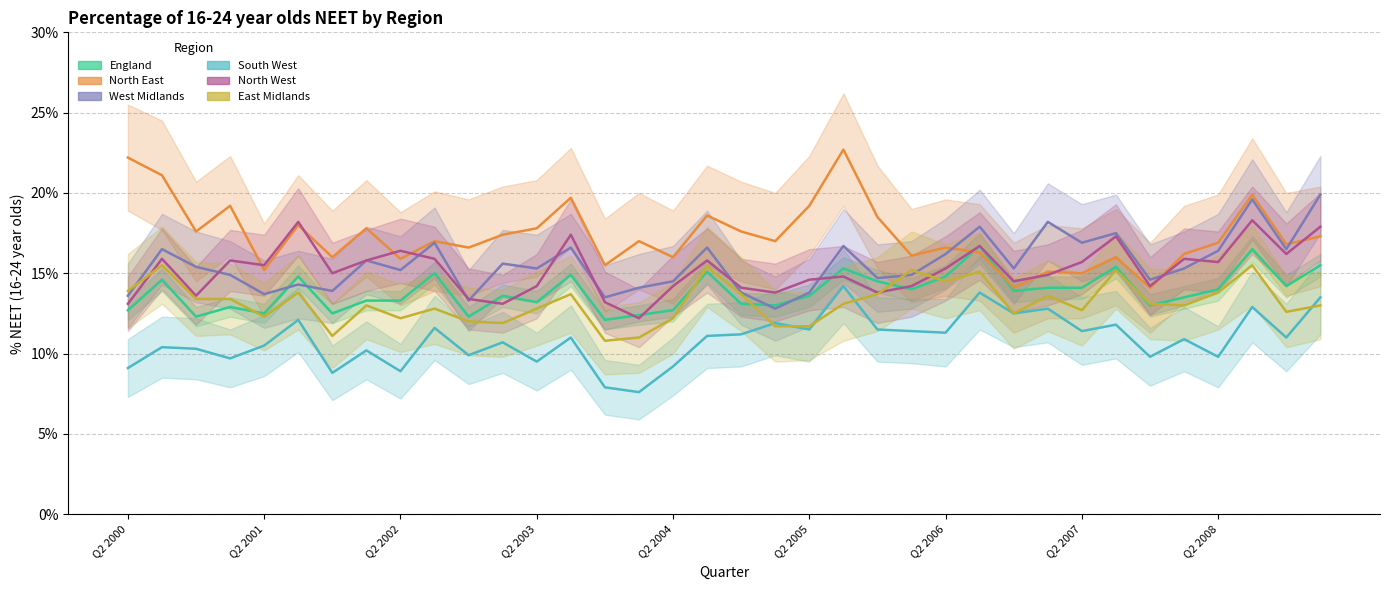

Read the England value at Q2 2002.

0.1